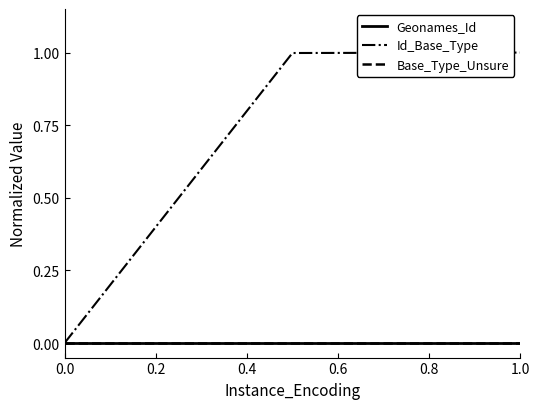

Does the chart have visible grid lines?

No